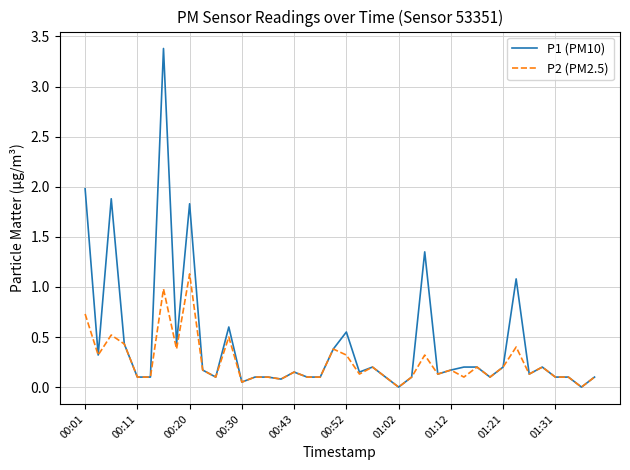

Which series has the largest total across all categories?

P1 (PM10)